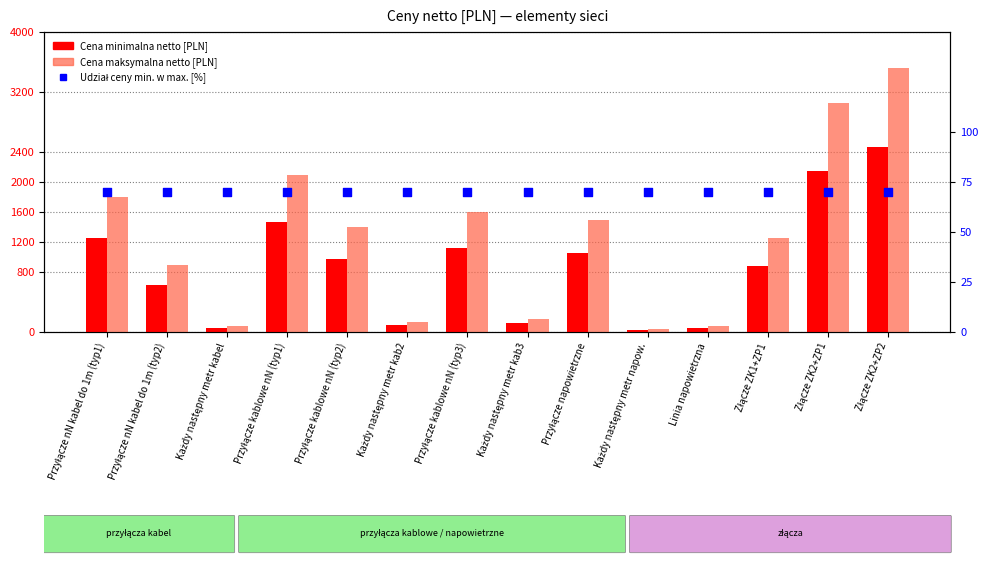

Which series reaches the maximum Y coordinate?

Cena maksymalna netto [PLN]